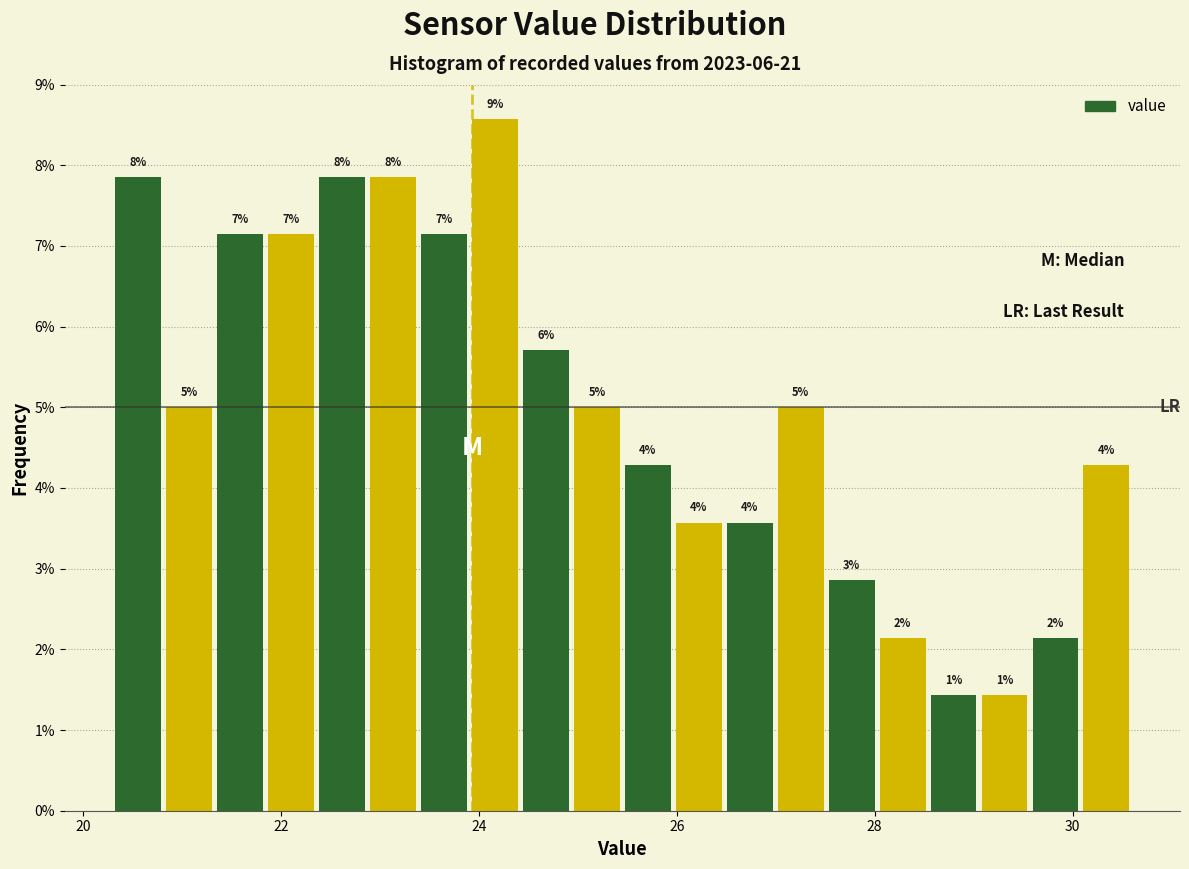

Around what value on the x-axis is the tallest bar? Give the approximate position of its centre, as read against the axis.

24.2